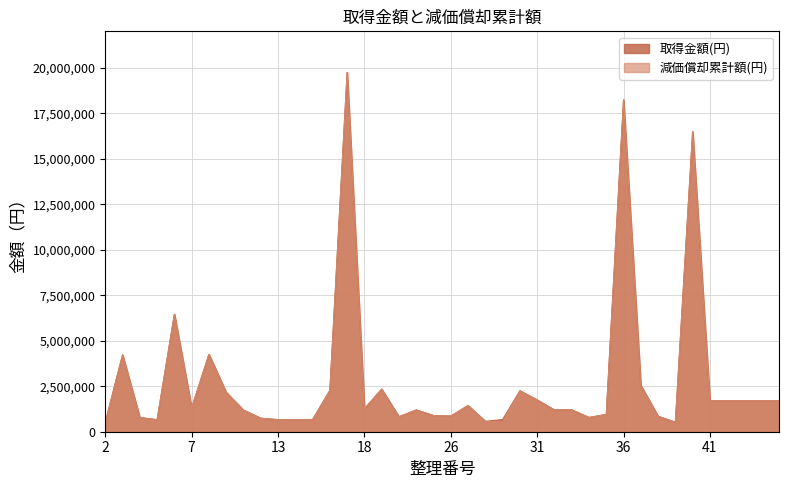

Does the chart display data point markers on the line(s)?

No